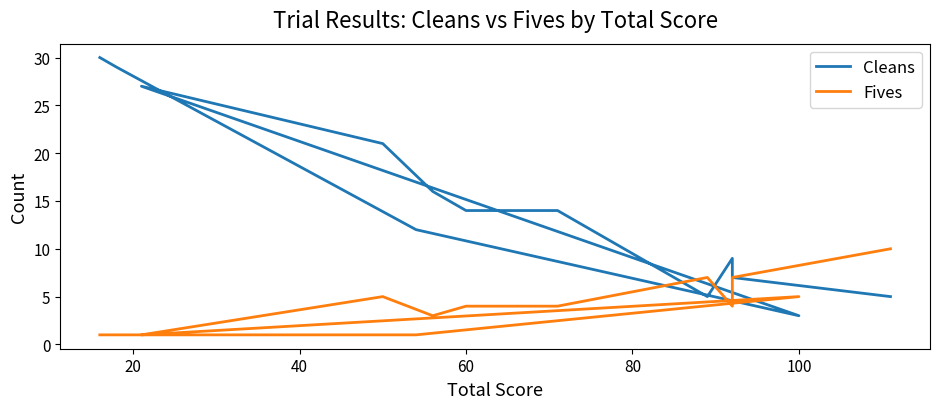

What is the minimum value shown in the chart?

1